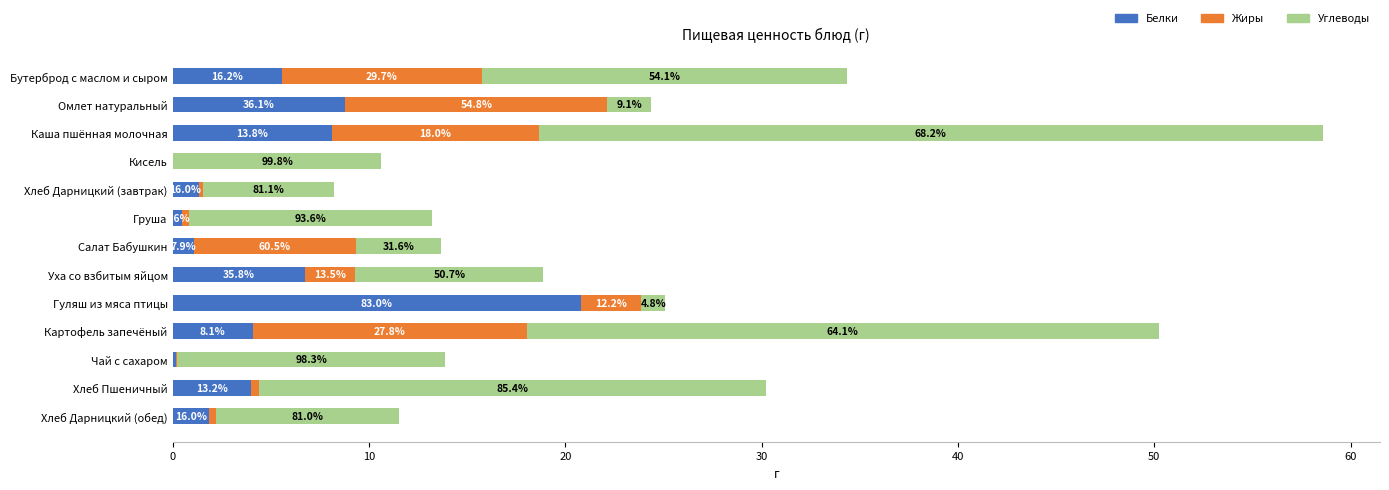

What are all the series names shown in the legend?

Белки, Жиры, Углеводы